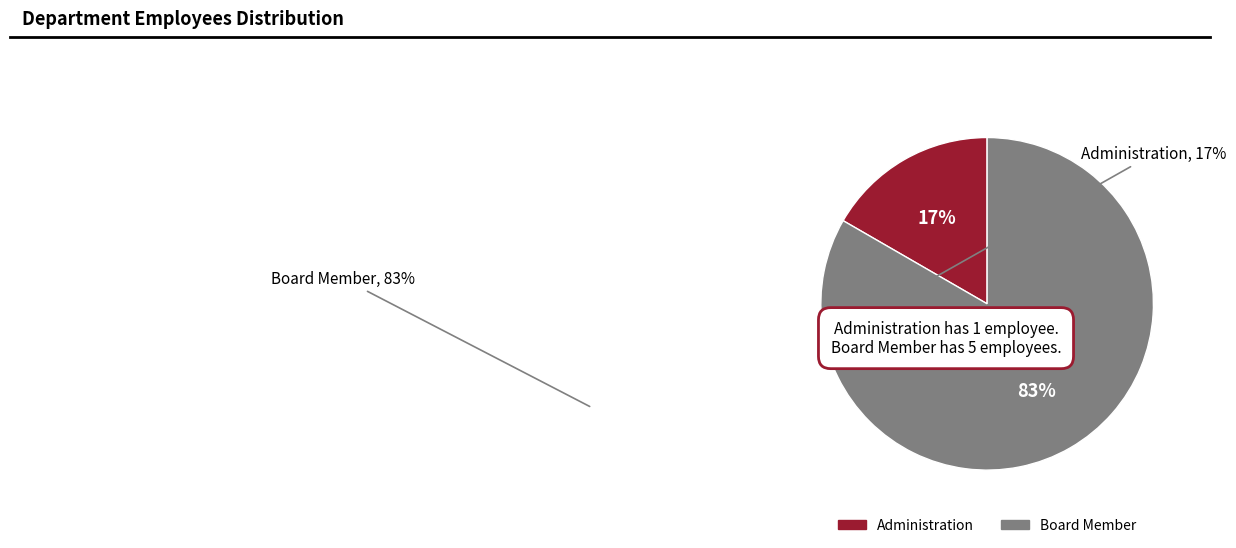

To the nearest percent, what is the average slice percentage?

50%